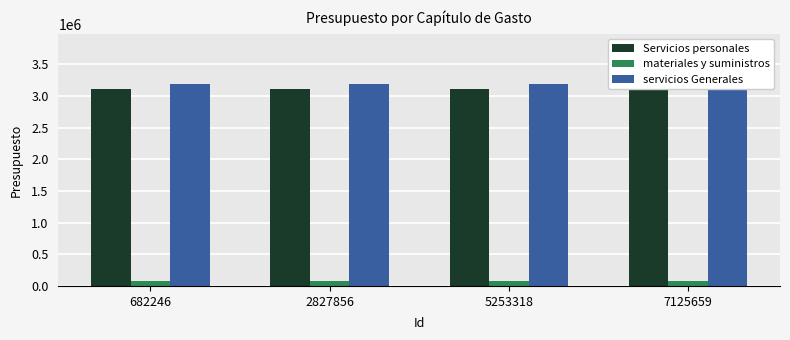

What are all the series names shown in the legend?

Servicios personales, materiales y suministros, servicios Generales